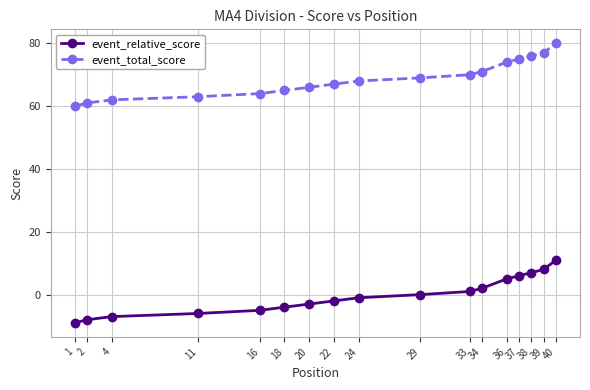

What value does the event_relative_score series have at 40?

11